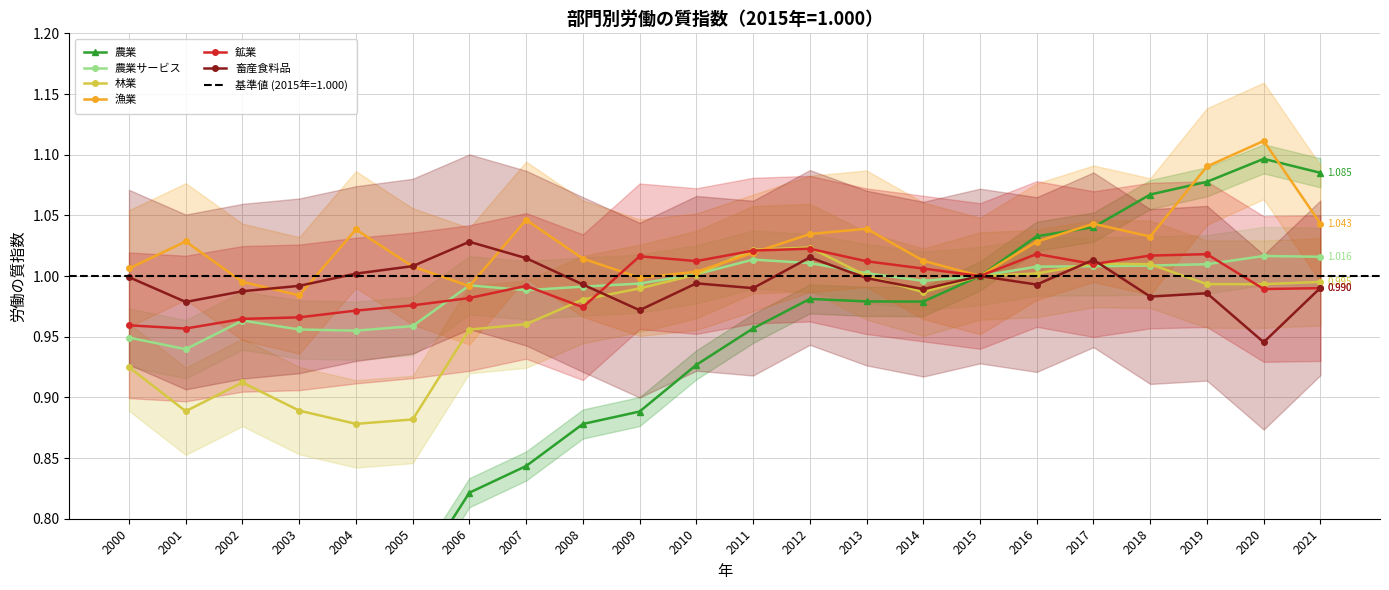

Reading right to left, list all the values displayed in this chart.

農業: 2021=1.1	2020=1.1	2019=1.1	2018=1.1	2017=1.0	2016=1.0	2015=1.0	2014=1.0	2013=1.0	2012=1.0	2011=1.0	2010=0.9	2009=0.9	2008=0.9	2007=0.8	2006=0.8	2005=0.7	2004=0.7	2003=0.7	2002=0.7	2001=0.7	2000=0.7
農業サービス: 2021=1.0	2020=1.0	2019=1.0	2018=1.0	2017=1.0	2016=1.0	2015=1.0	2014=1.0	2013=1.0	2012=1.0	2011=1.0	2010=1.0	2009=1.0	2008=1.0	2007=1.0	2006=1.0	2005=1.0	2004=1.0	2003=1.0	2002=1.0	2001=0.9	2000=0.9
林業: 2021=1.0	2020=1.0	2019=1.0	2018=1.0	2017=1.0	2016=1.0	2015=1.0	2014=1.0	2013=1.0	2012=1.0	2011=1.0	2010=1.0	2009=1.0	2008=1.0	2007=1.0	2006=1.0	2005=0.9	2004=0.9	2003=0.9	2002=0.9	2001=0.9	2000=0.9
漁業: 2021=1.0	2020=1.1	2019=1.1	2018=1.0	2017=1.0	2016=1.0	2015=1.0	2014=1.0	2013=1.0	2012=1.0	2011=1.0	2010=1.0	2009=1.0	2008=1.0	2007=1.0	2006=1.0	2005=1.0	2004=1.0	2003=1.0	2002=1.0	2001=1.0	2000=1.0
鉱業: 2021=1.0	2020=1.0	2019=1.0	2018=1.0	2017=1.0	2016=1.0	2015=1.0	2014=1.0	2013=1.0	2012=1.0	2011=1.0	2010=1.0	2009=1.0	2008=1.0	2007=1.0	2006=1.0	2005=1.0	2004=1.0	2003=1.0	2002=1.0	2001=1.0	2000=1.0
畜産食料品: 2021=1.0	2020=0.9	2019=1.0	2018=1.0	2017=1.0	2016=1.0	2015=1.0	2014=1.0	2013=1.0	2012=1.0	2011=1.0	2010=1.0	2009=1.0	2008=1.0	2007=1.0	2006=1.0	2005=1.0	2004=1.0	2003=1.0	2002=1.0	2001=1.0	2000=1.0